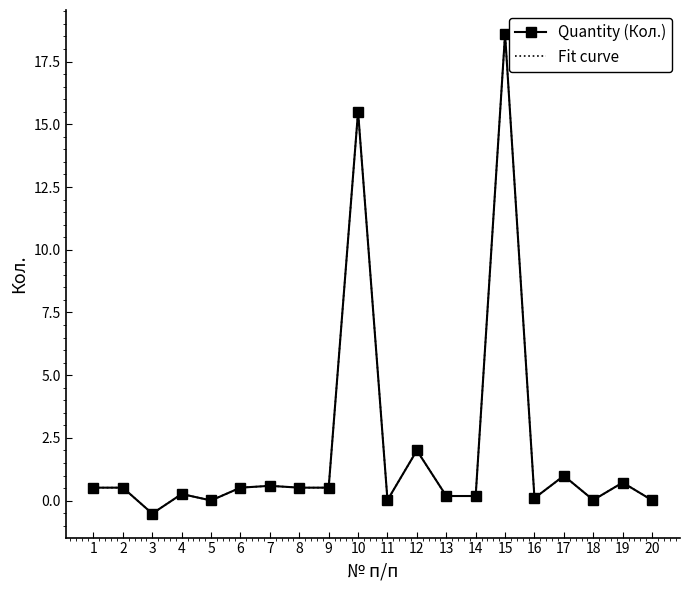

What is the difference between the maximum and minimum values in the Fit curve series?

19.1